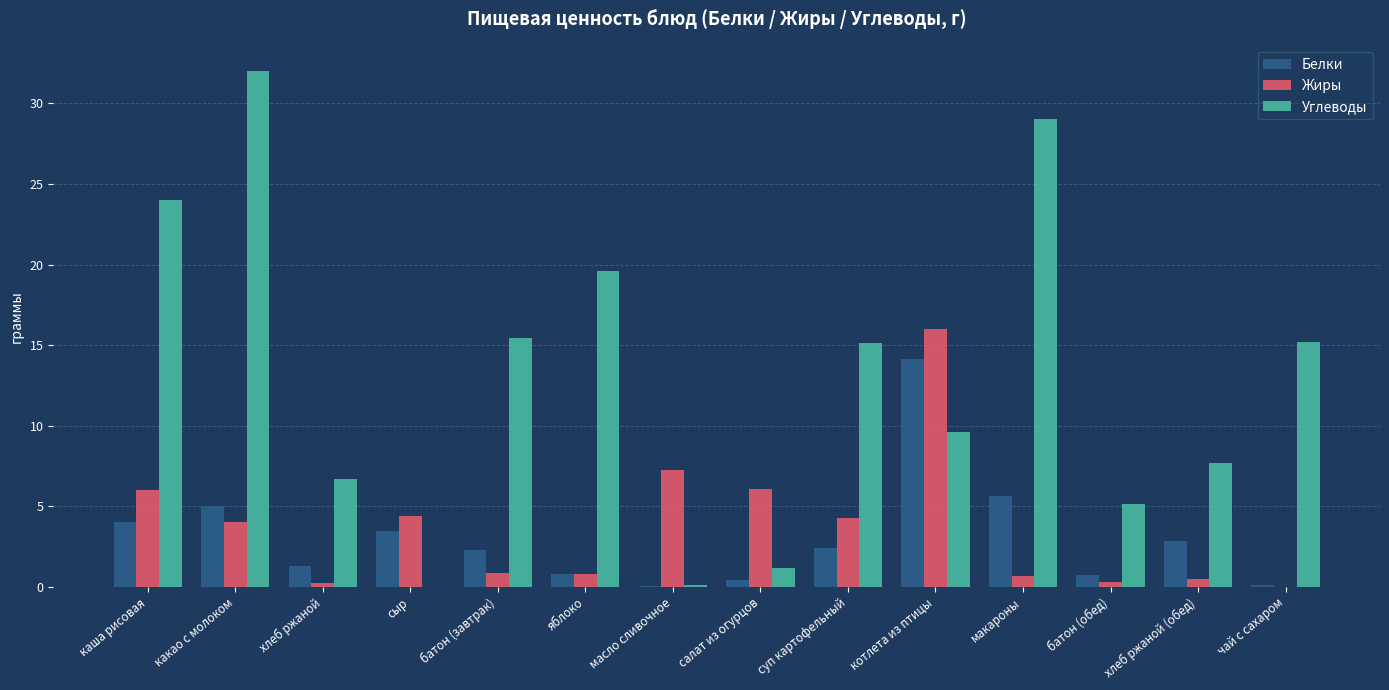

Is it true that Белки equals 14.2 at котлета из птицы?

True